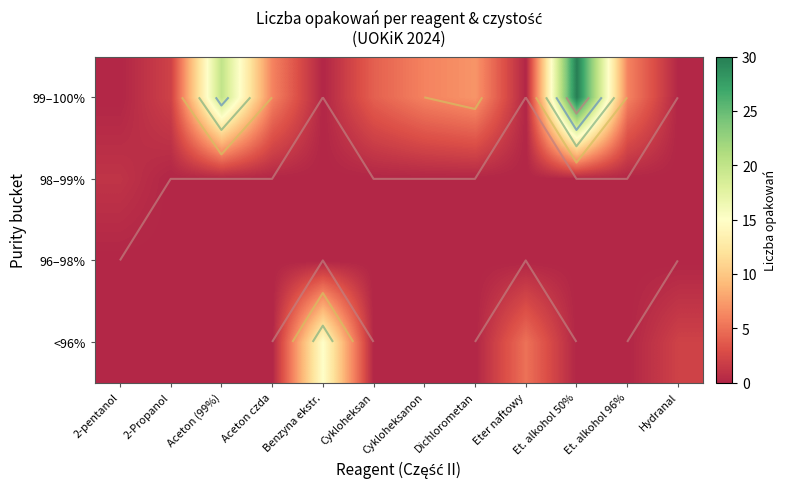

Between Et. alkohol 50% and Cykloheksanon, which is larger?

Et. alkohol 50%